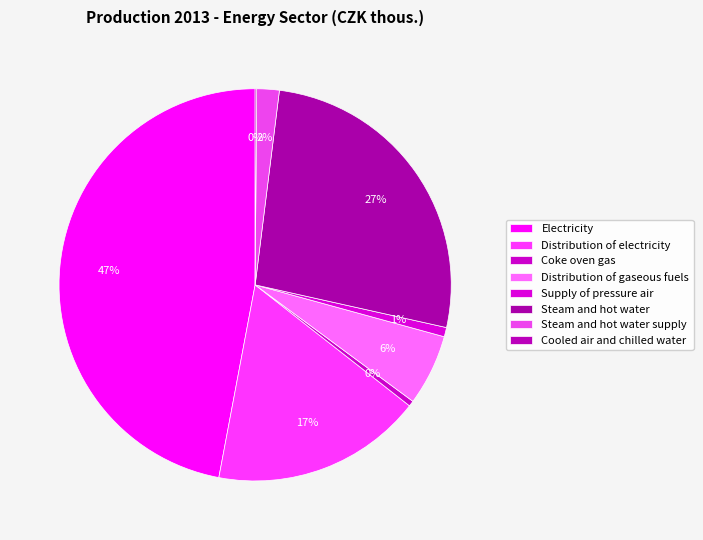

Does Steam and hot water supply represent more than half of the total?

No